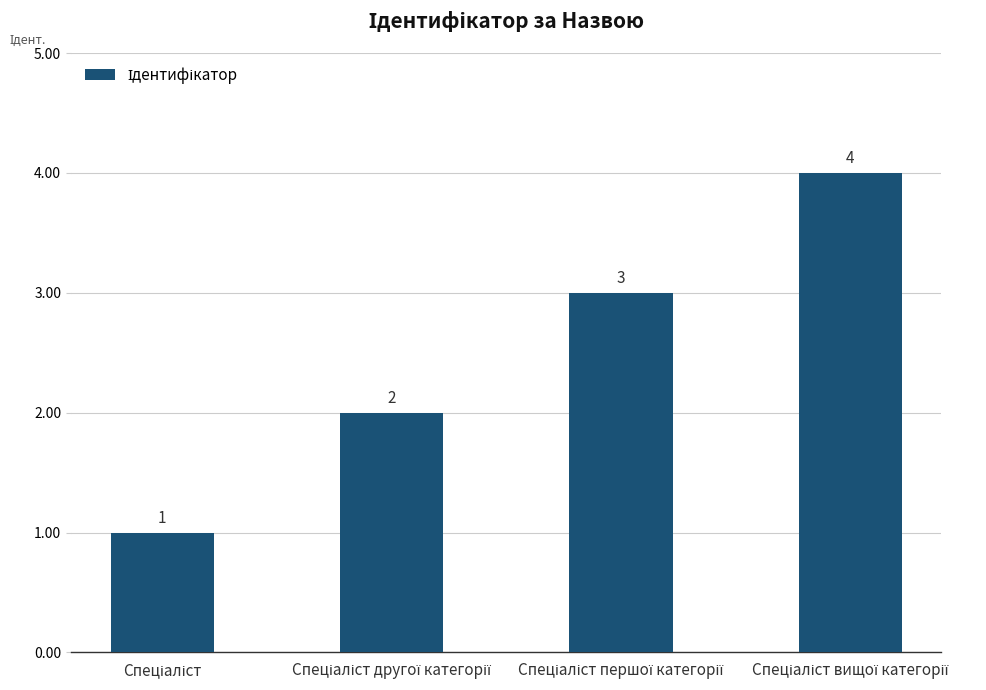

What is the greatest value displayed?

4